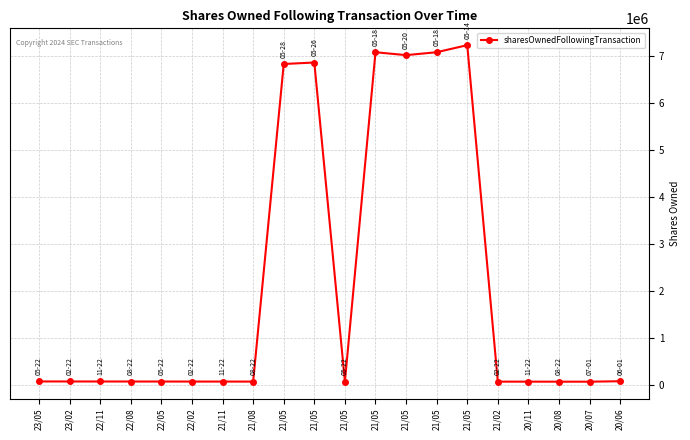

The value at 21/05 is 18608. True or false?

False